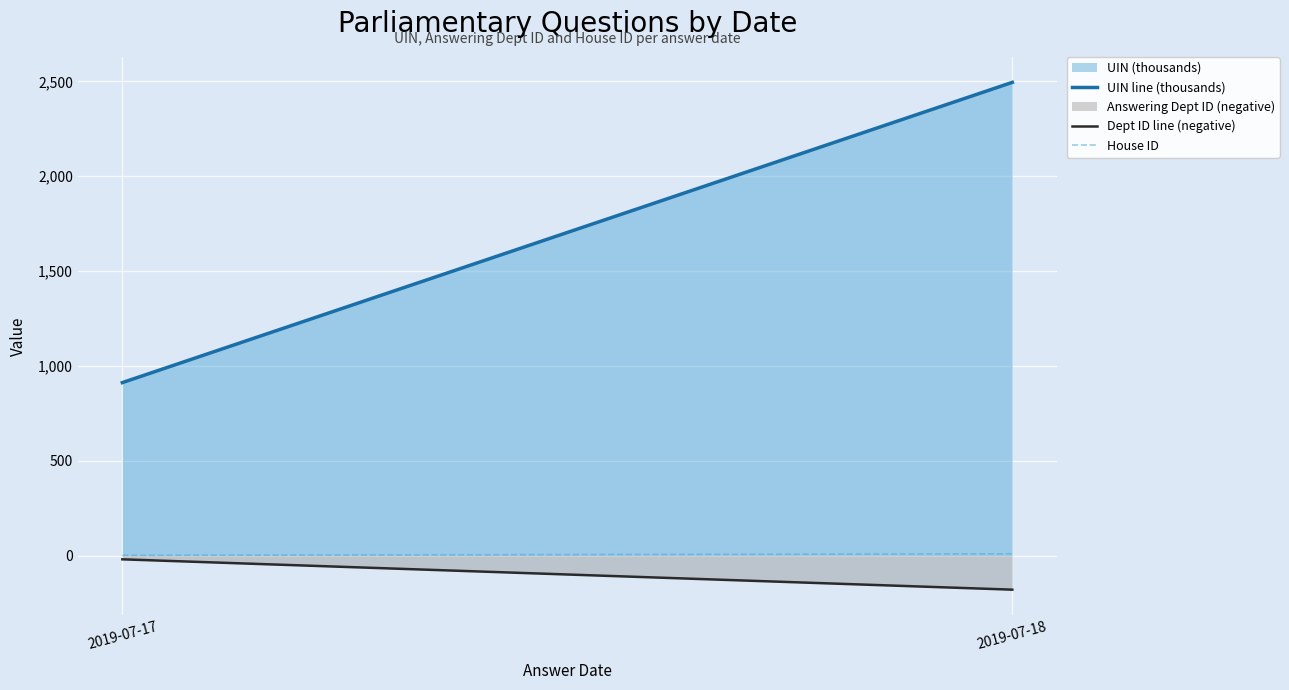

Which label corresponds to the smallest value in the chart?

2019-07-18